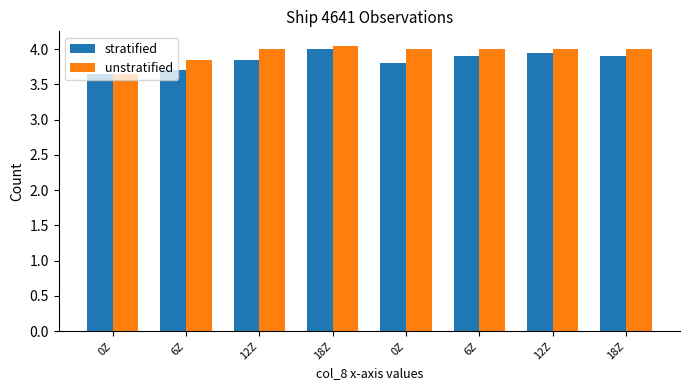

How many bars are there in each group?

2